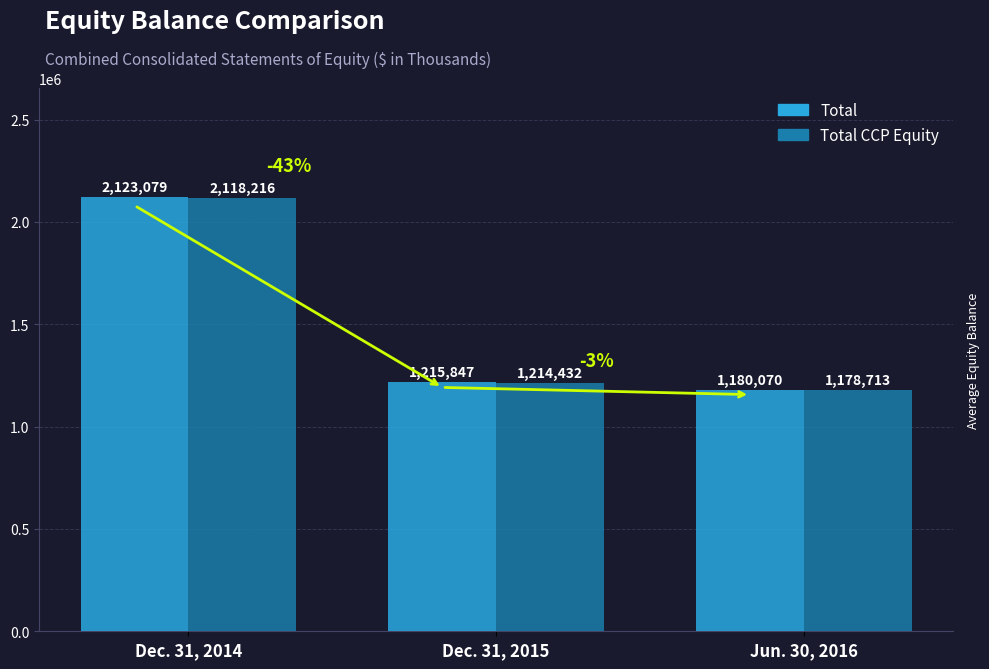

How many groups of bars are there?

3